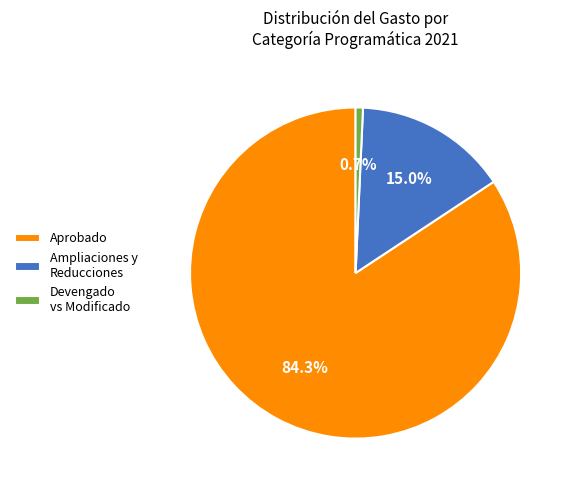

How many slices are in this pie chart?

3